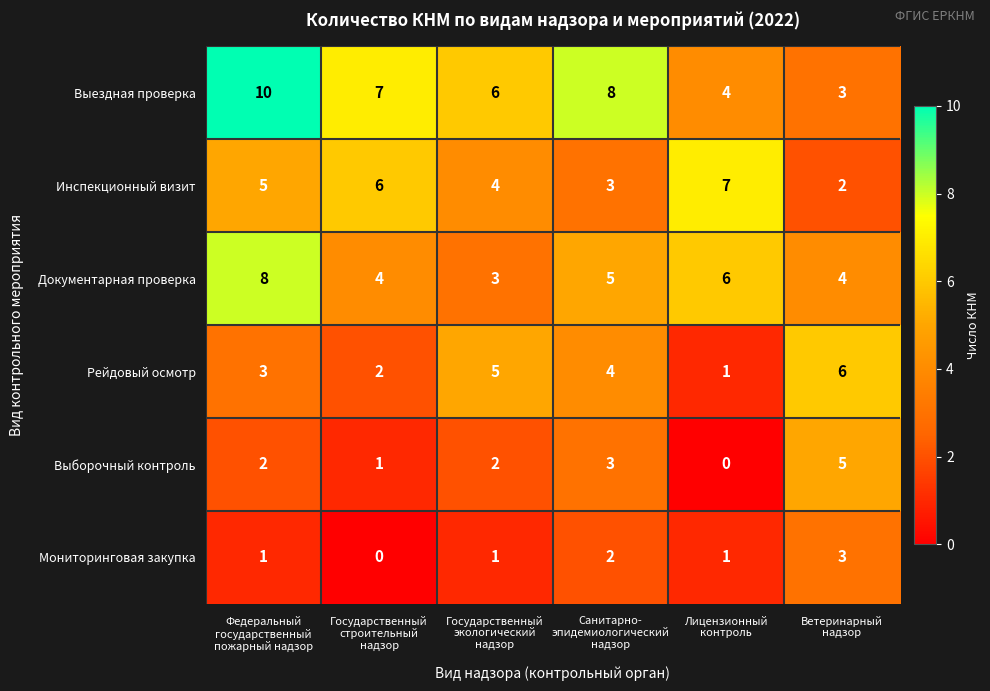

Which series has the largest range (max minus min)?

Выездная проверка